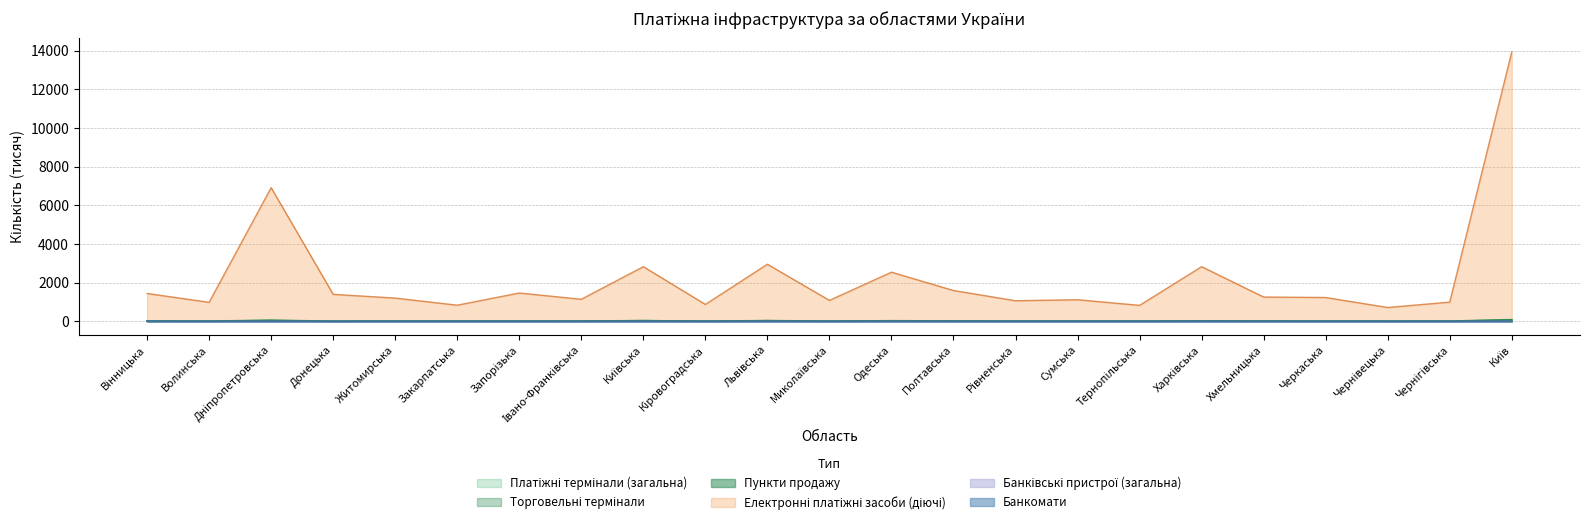

Which category has the highest value across all series?

Київ